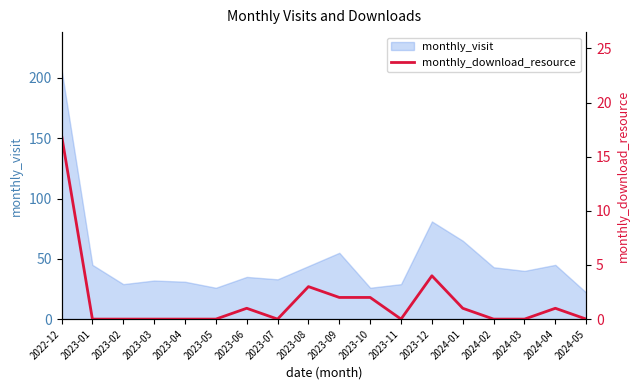

Is it true that the value at 2023-04 is 0?

True